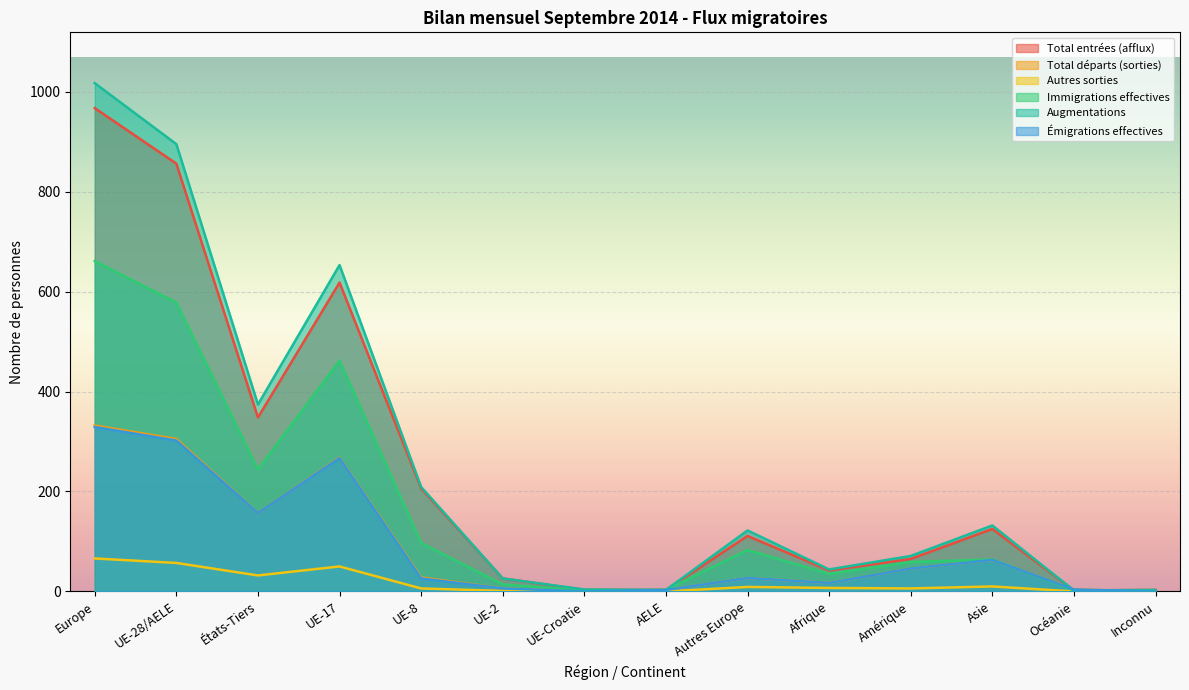

At which category does Total entrées (afflux) reach its first local valley?

États-Tiers